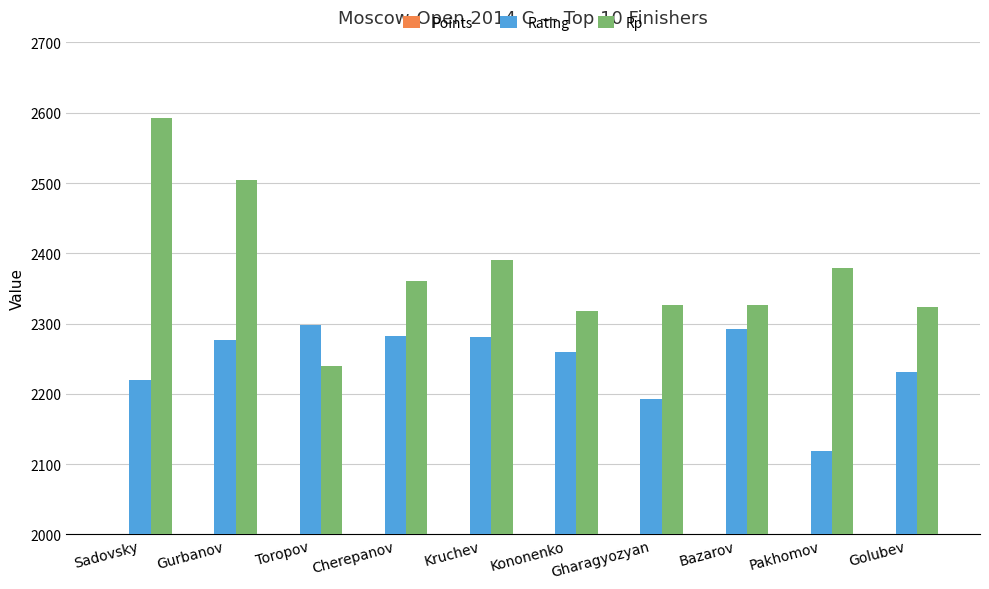

Where does the Rating series first go above 2277?

Toropov